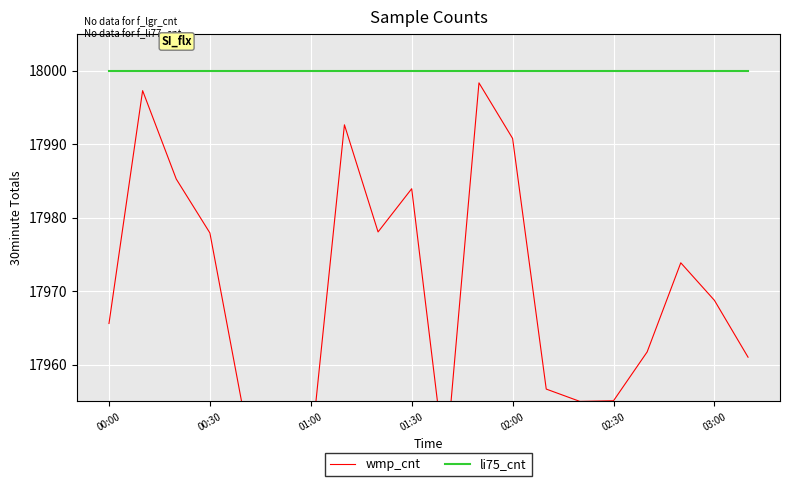

At 00:30, list the series in order from smallest to largest.

wmp_cnt, li75_cnt